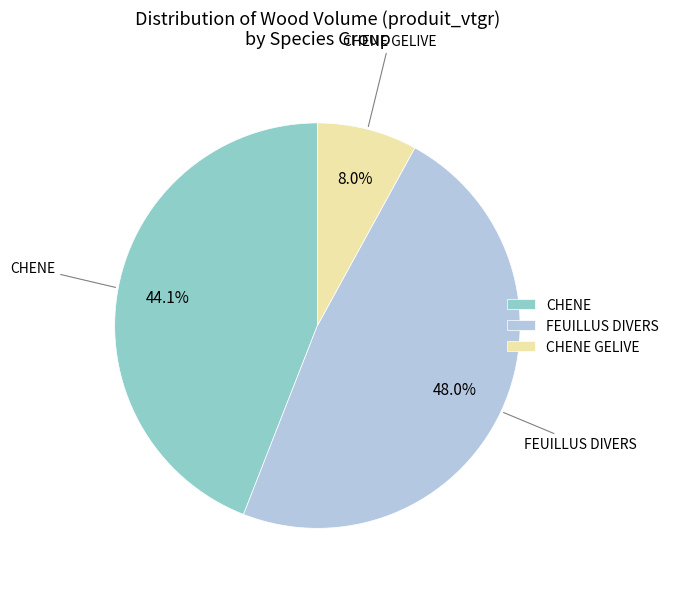

How many segments does this pie chart have?

3